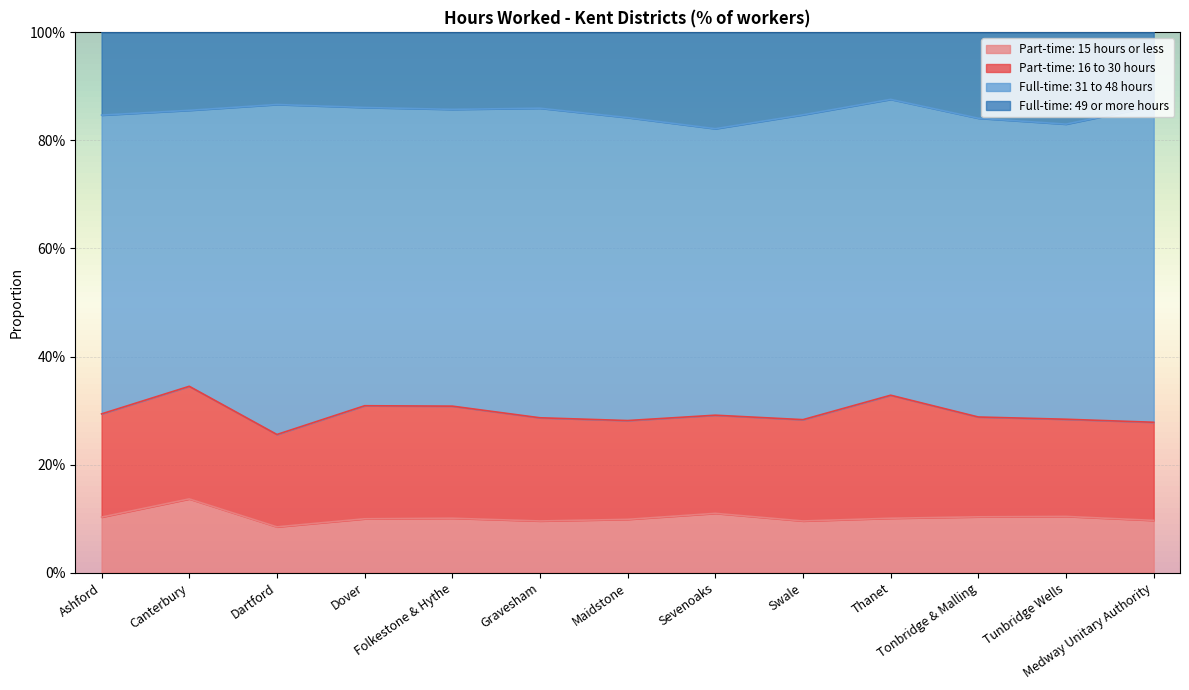

What position from the right is Folkestone & Hythe?

9